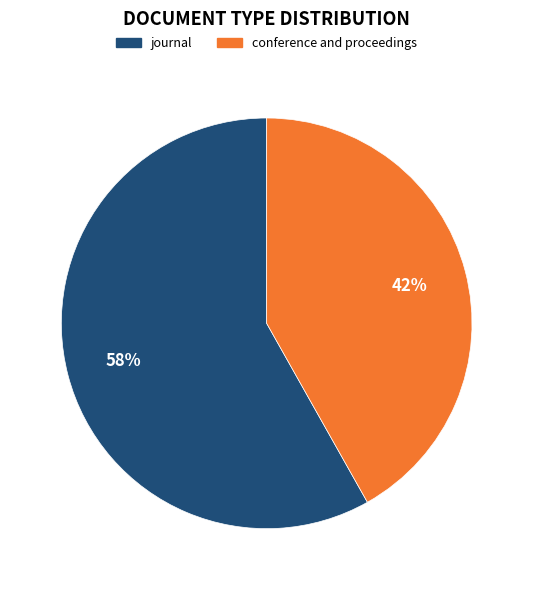

Approximately how many times larger is the value at conference and proceedings compared to journal?

0.7